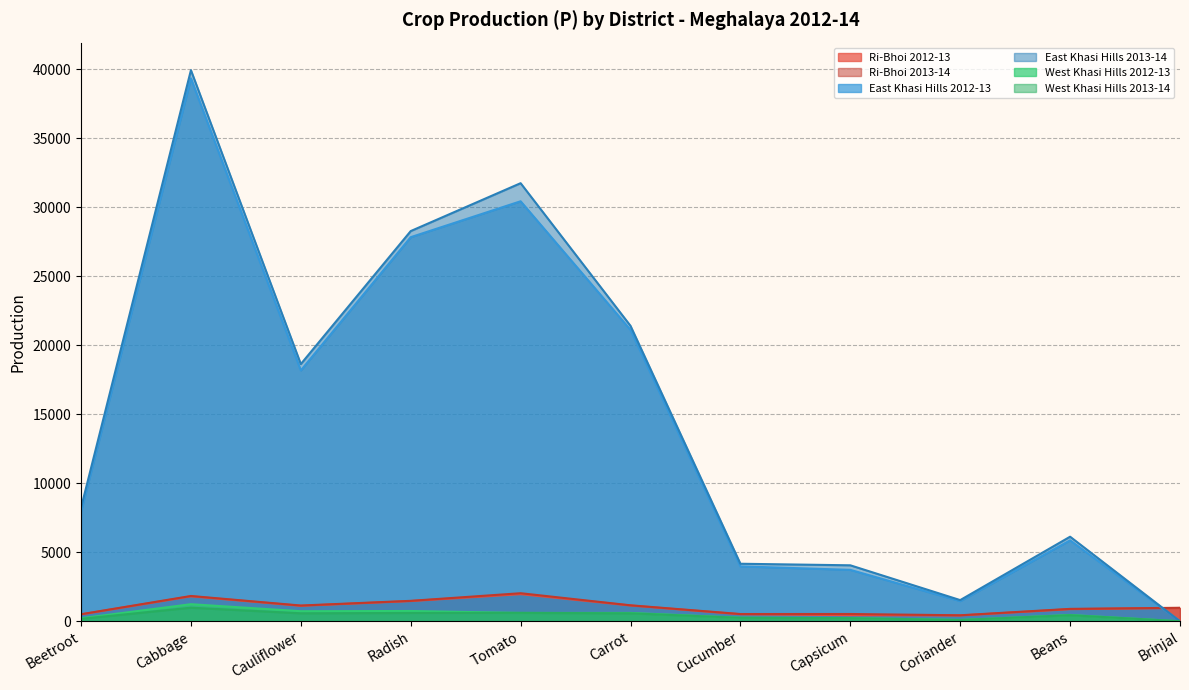

What is the difference between the maximum and second lowest values in the Ri-Bhoi 2013-14 series?

1524